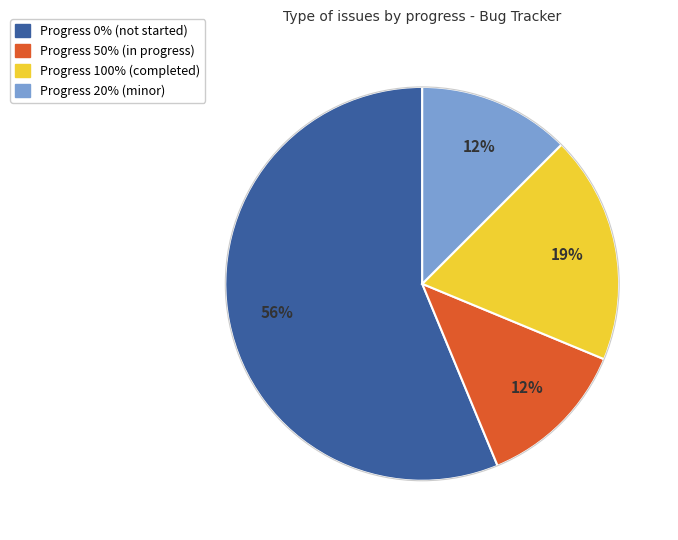

Is there a majority slice in this chart?

Yes